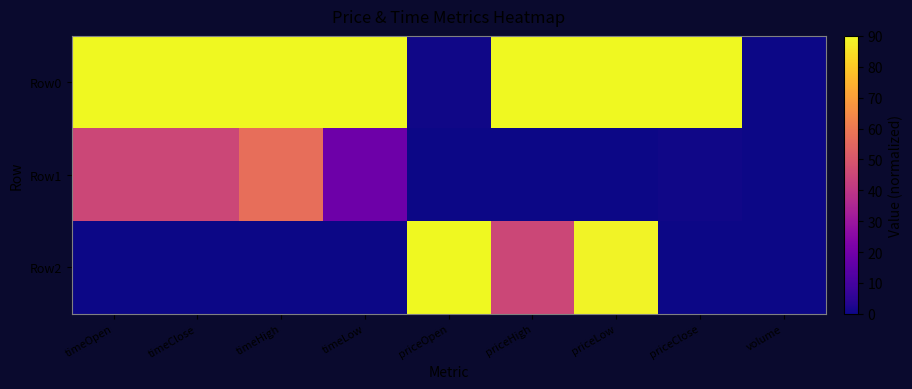

Reading left to right, what are all the values shown in this chart?

Row0: timeOpen=90.0	timeClose=90.0	timeHigh=90.0	timeLow=90.0	priceOpen=0.7	priceHigh=90.0	priceLow=90.0	priceClose=90.0	volume=0.0
Row1: timeOpen=45.0	timeClose=45.0	timeHigh=57.0	timeLow=18.6	priceOpen=0.0	priceHigh=0.0	priceLow=0.0	priceClose=0.4	volume=0.0
Row2: timeOpen=0.0	timeClose=0.0	timeHigh=0.0	timeLow=0.0	priceOpen=90.0	priceHigh=45.1	priceLow=88.6	priceClose=0.0	volume=0.0